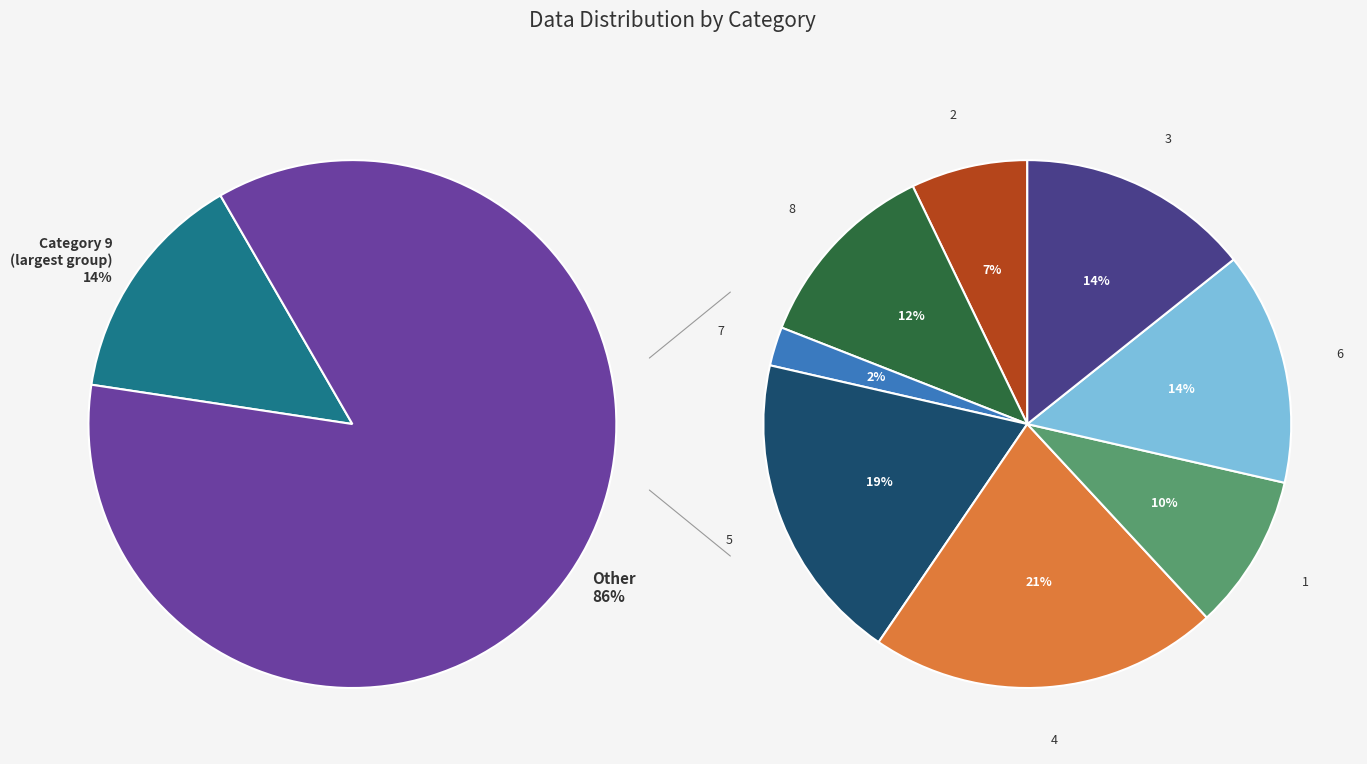

Does any single category account for the majority?

No